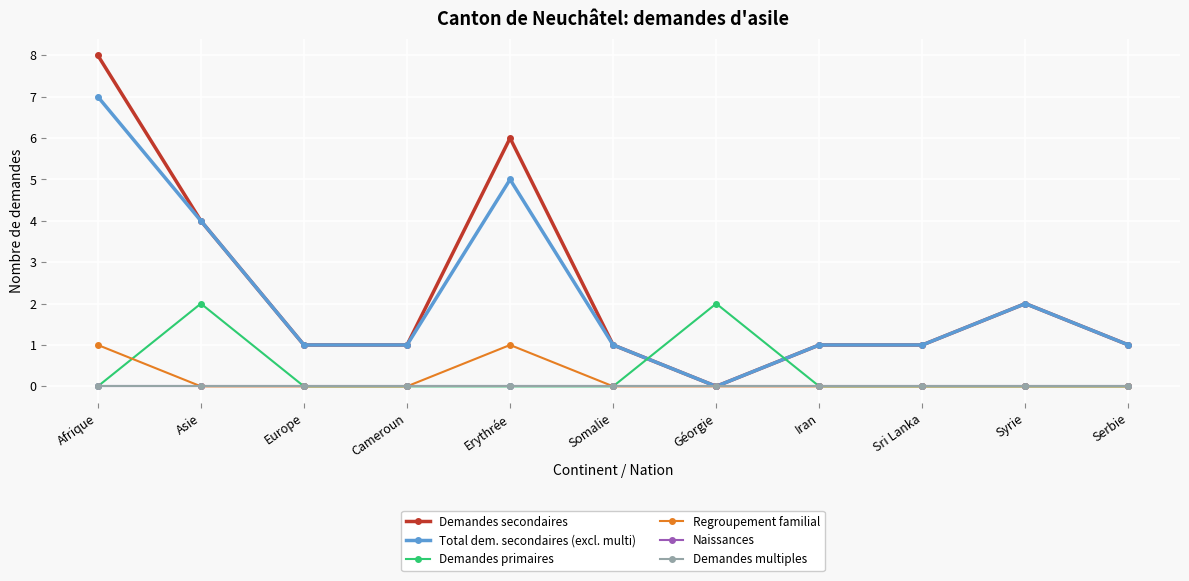

Does the chart have visible grid lines?

Yes